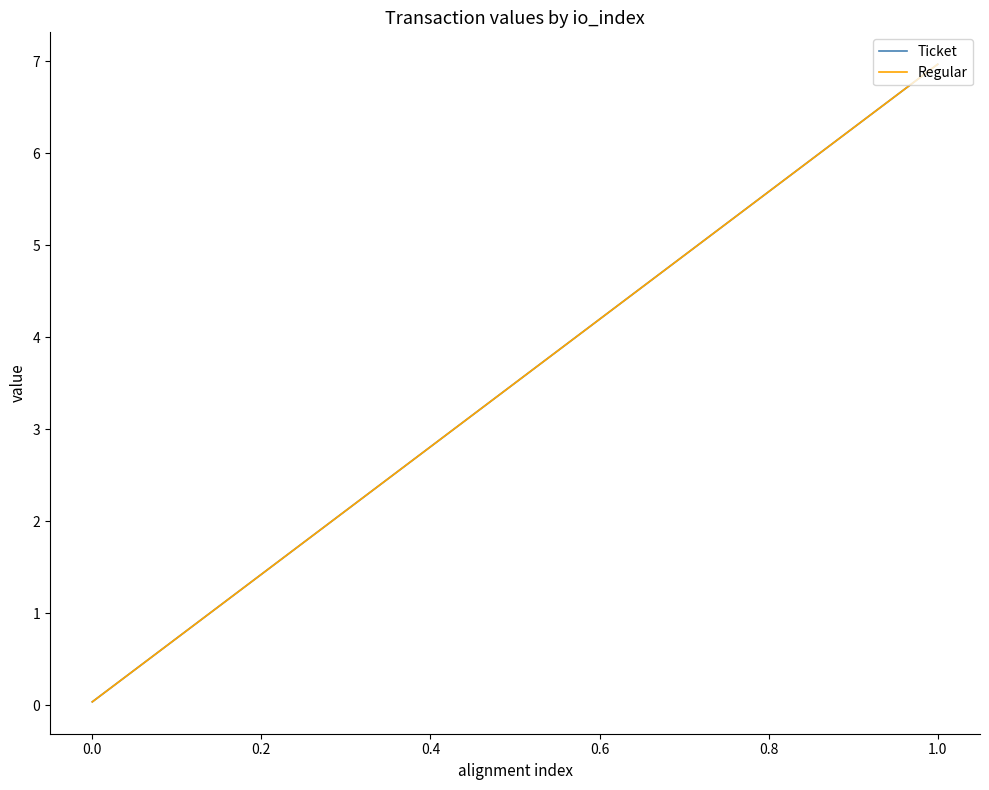

At how many categories does at least one series exceed 6?

1